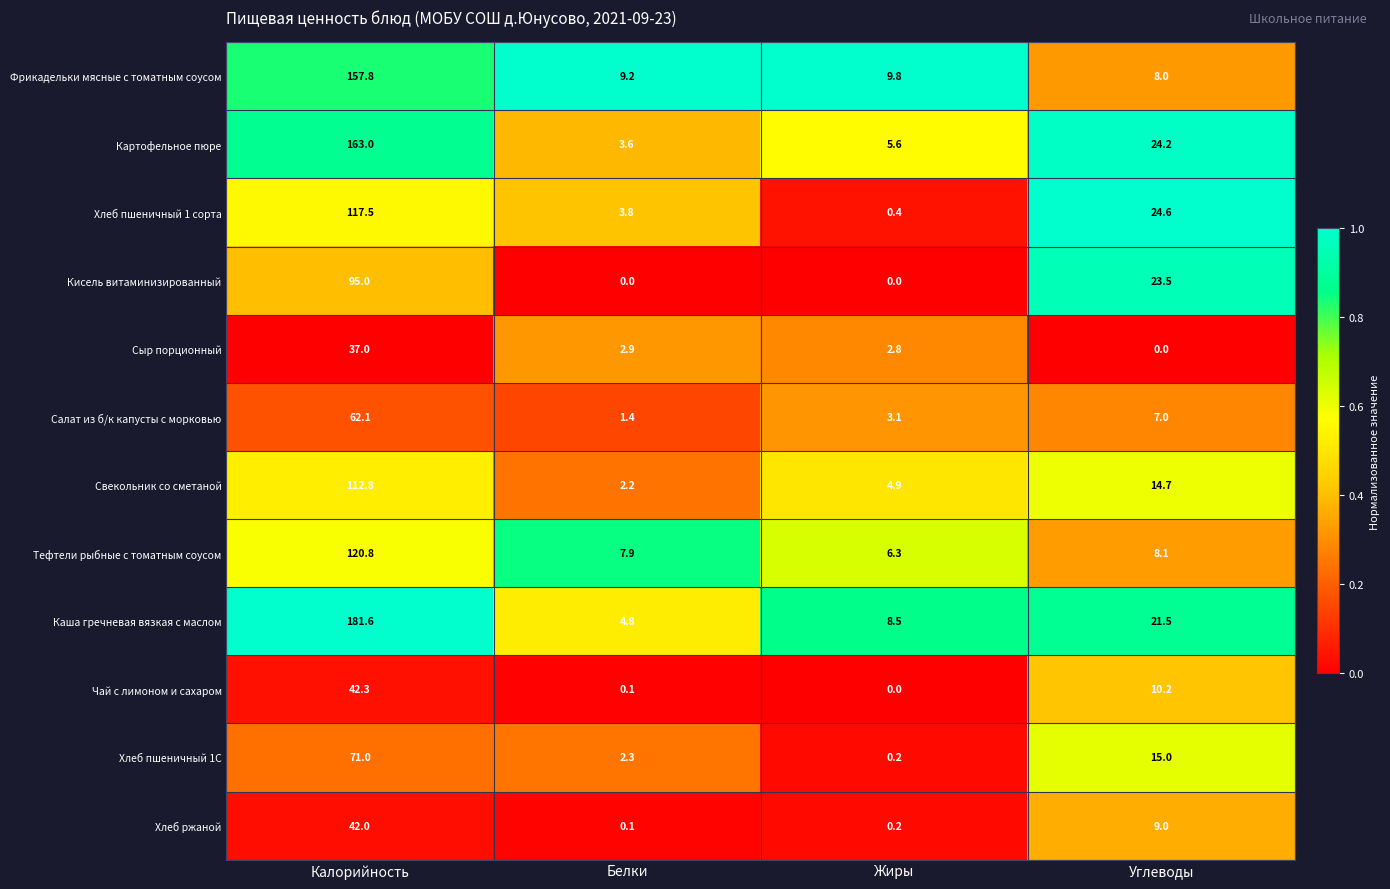

Is it true that Сыр порционный equals -12.0 at Углеводы?

False